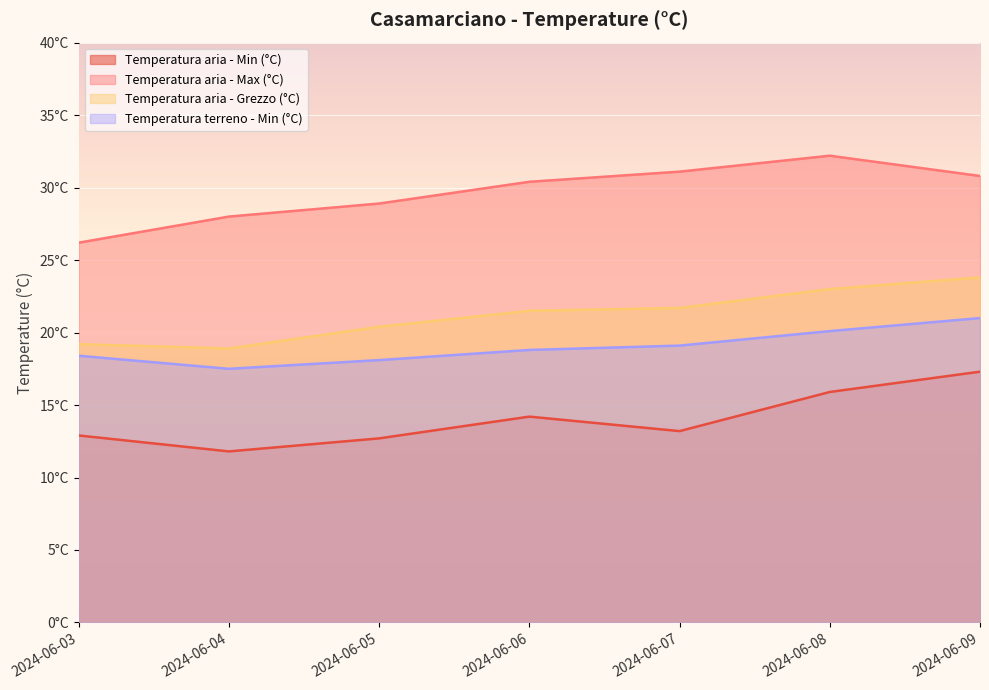

True or false: Temperatura aria - Min (°C) and Temperatura terreno - Min (°C) intersect in this chart.

False